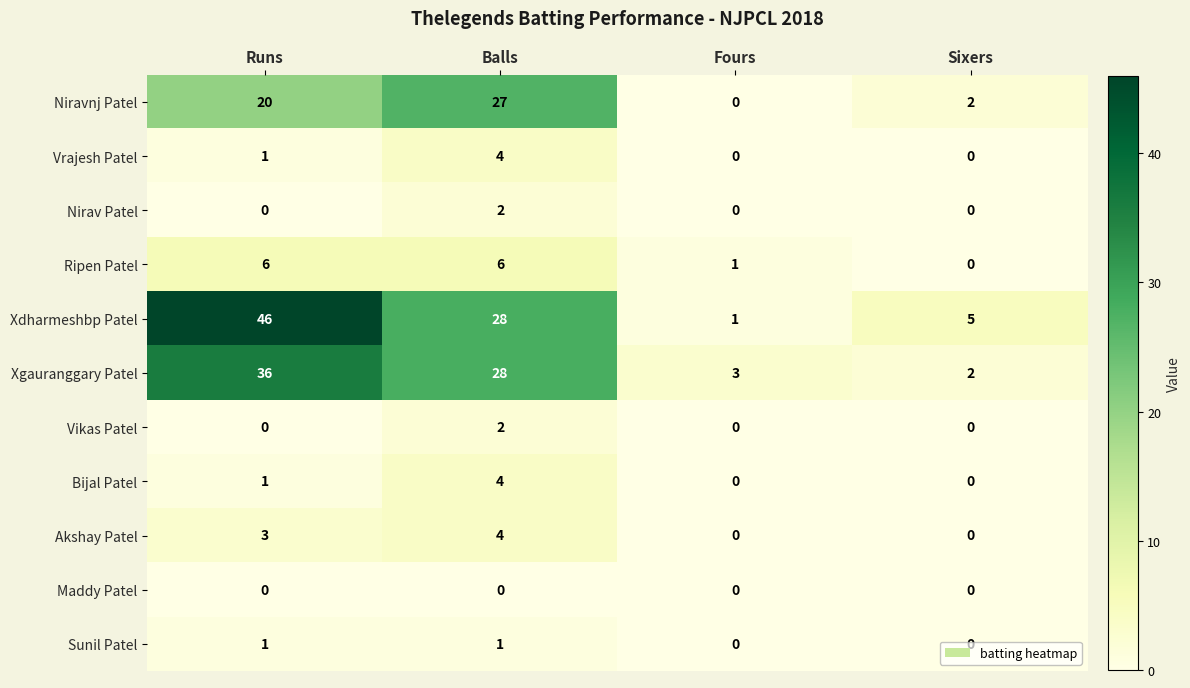

What is the difference between the maximum and second lowest values in the Xgauranggary Patel series?

33